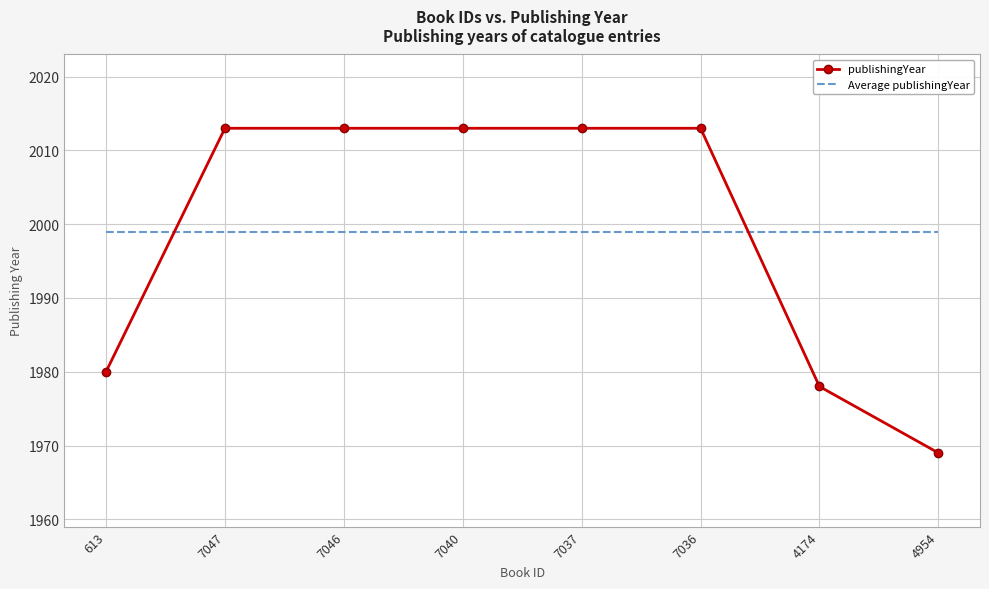

Reading left to right, transcribe all the data shown in this chart.

publishingYear: 1980	2013	2013	2013	2013	2013	1978	1969
Average publishingYear: 1999	1999	1999	1999	1999	1999	1999	1999